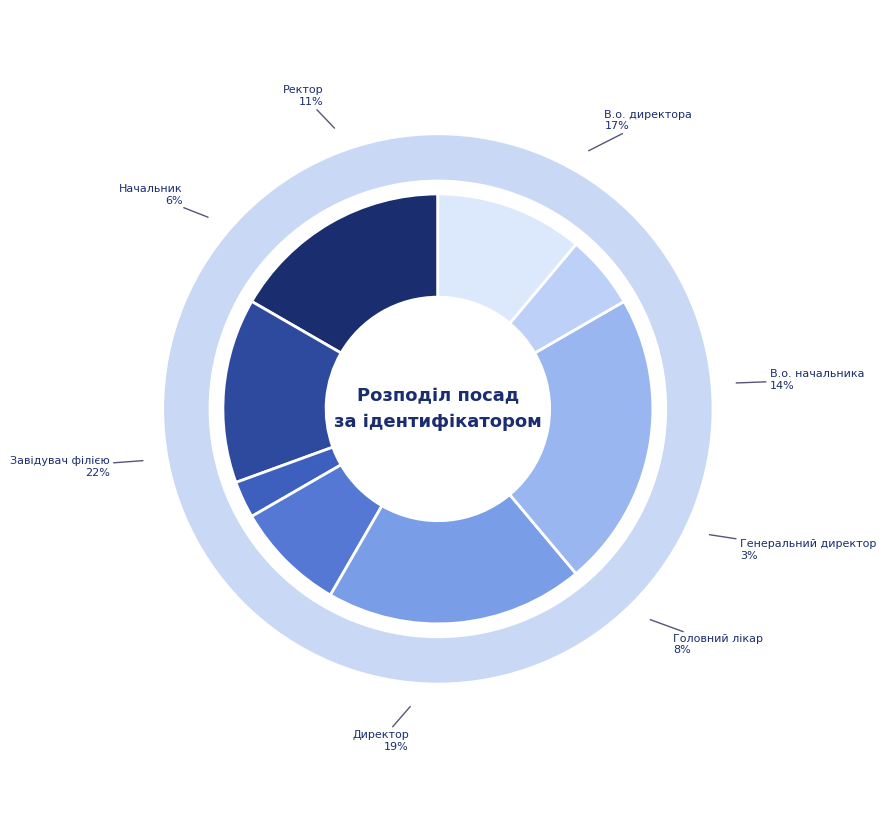

How many segments does this pie chart have?

8